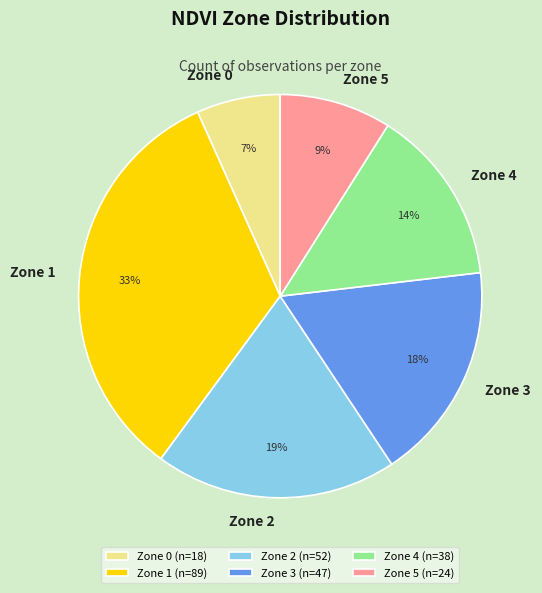

Does Zone 1 account for over 50% of the chart?

No